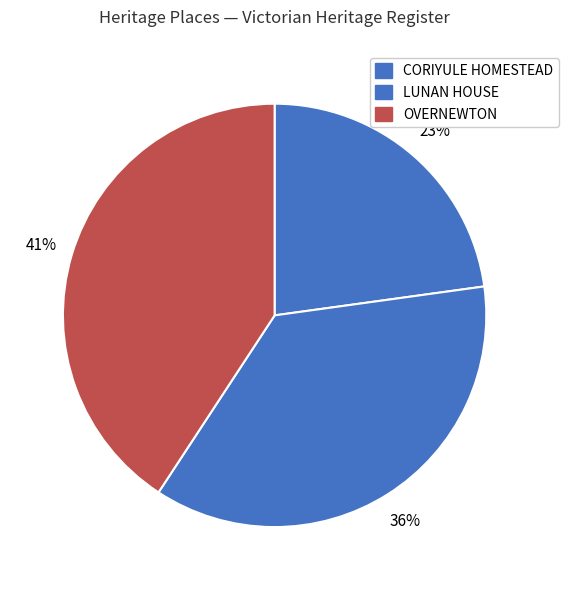

Does OVERNEWTON account for over 50% of the chart?

No